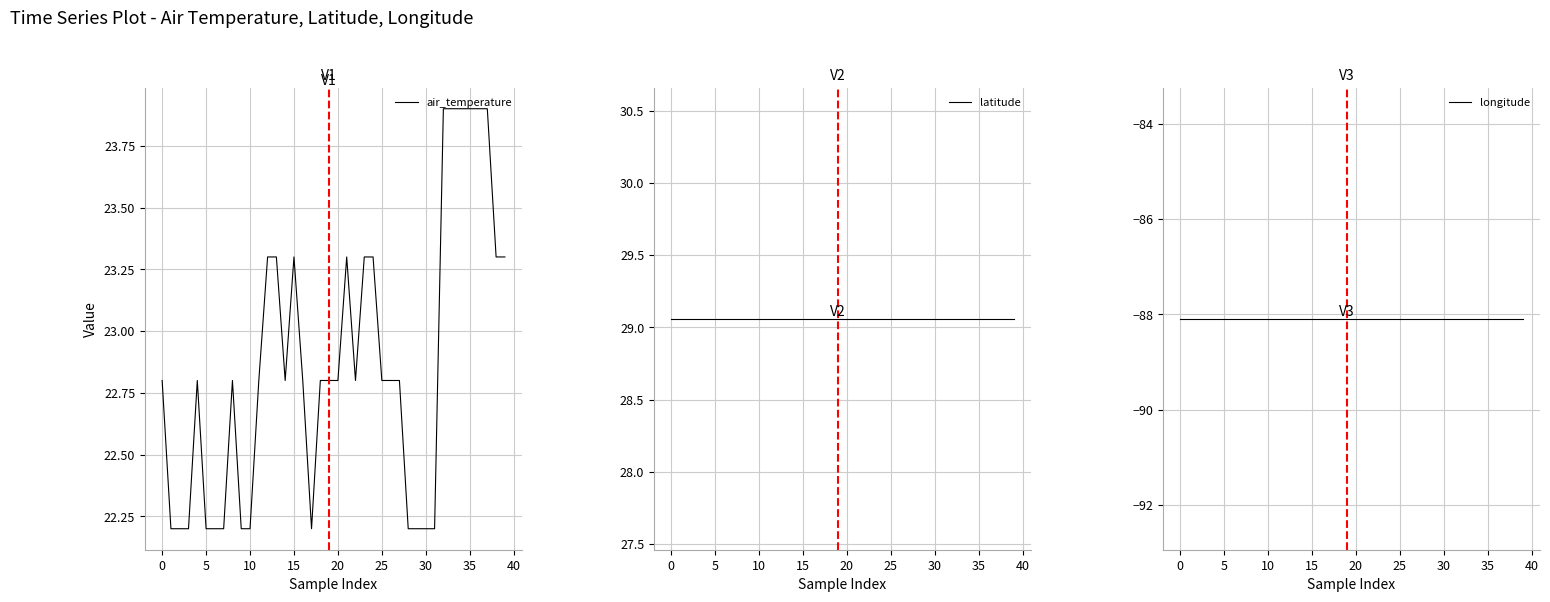

What is the total value across all series at 16?

-36.2